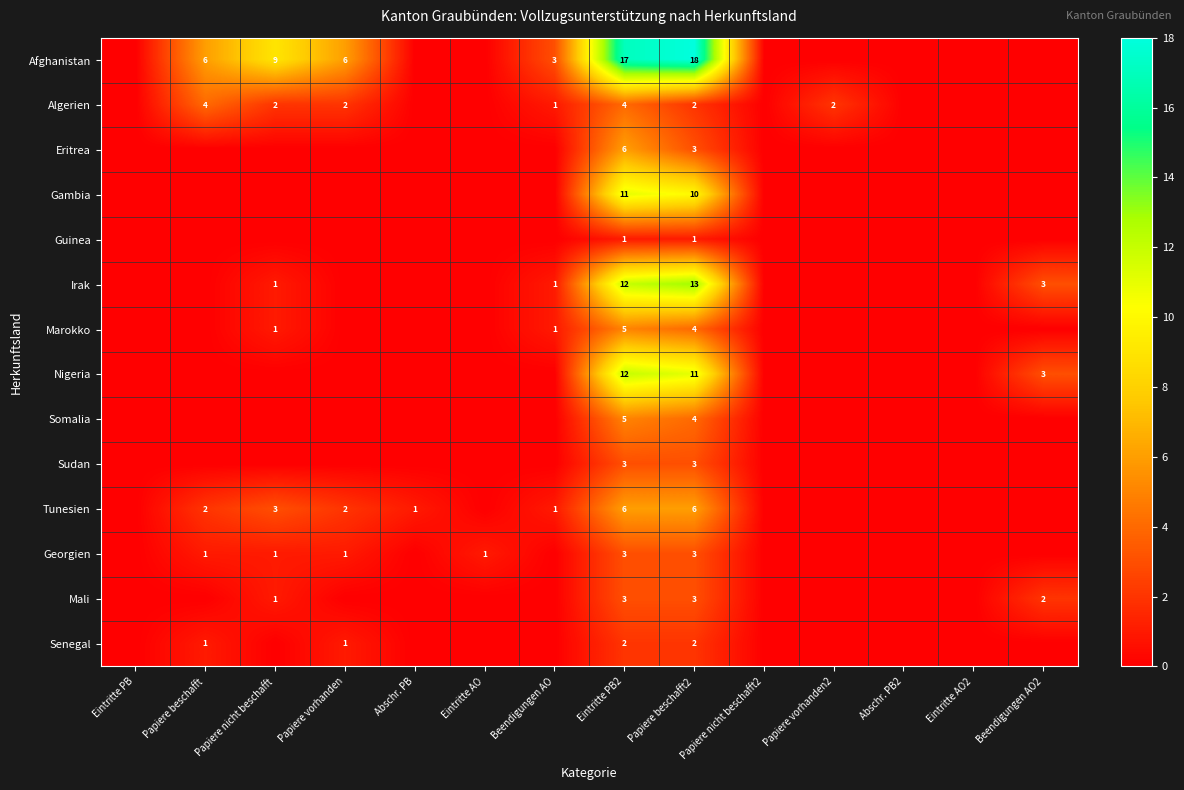

Is it true that Georgien equals 1 at Papiere vorhanden?

True